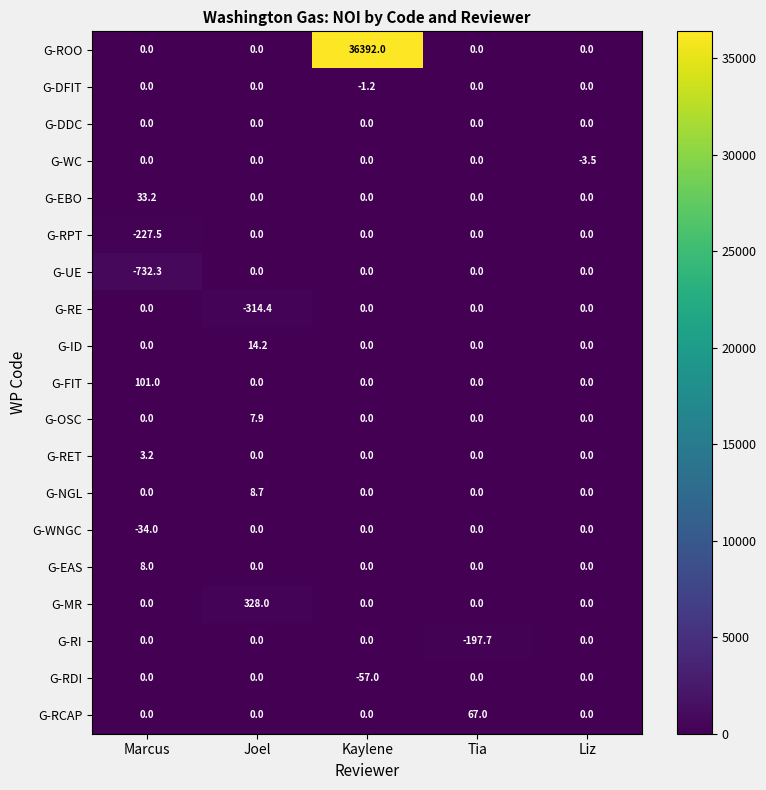

The value of G-DFIT at Kaylene is -2.0. True or false?

False